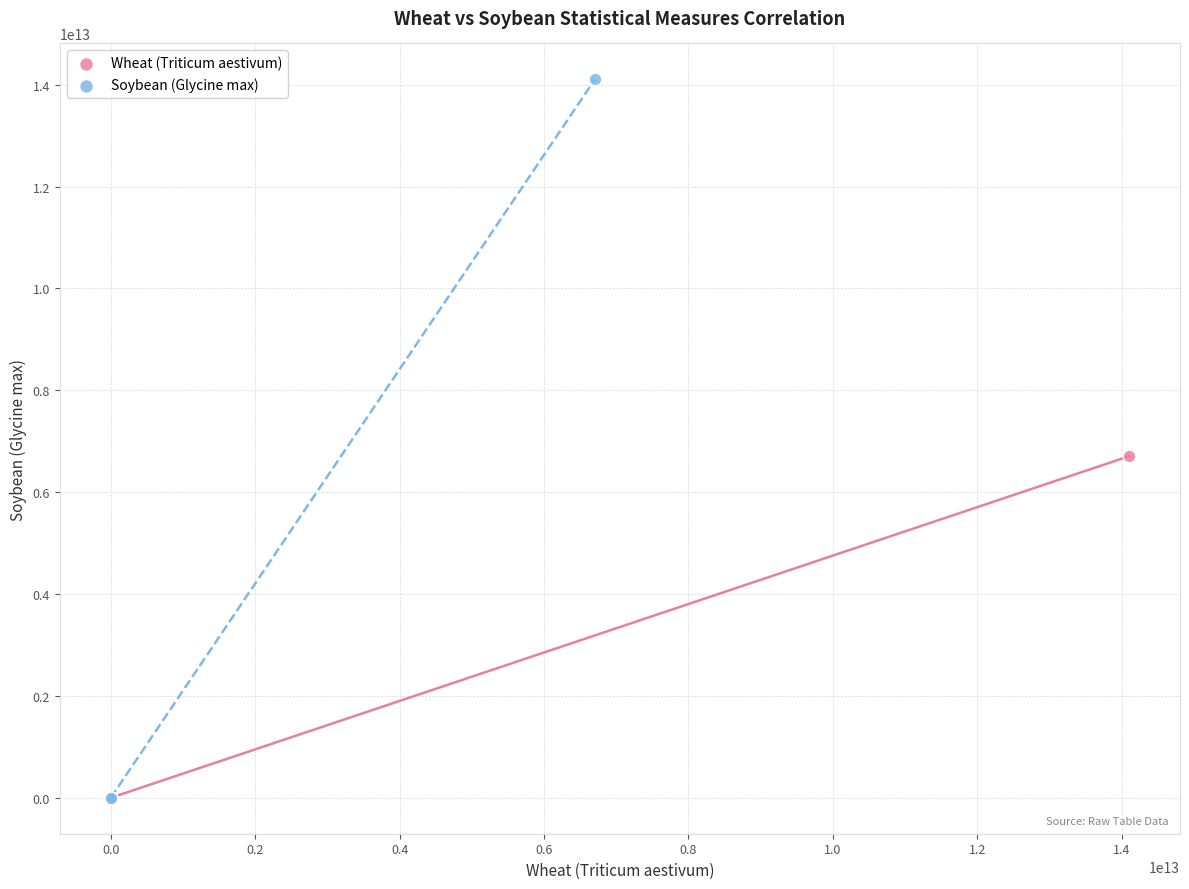

Which series has the widest spread of Y values?

Soybean (Glycine max)